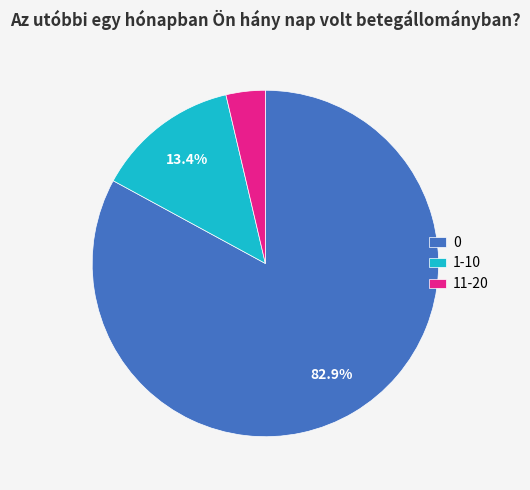

The 11-20 slice represents 4% of the pie. True or false?

True